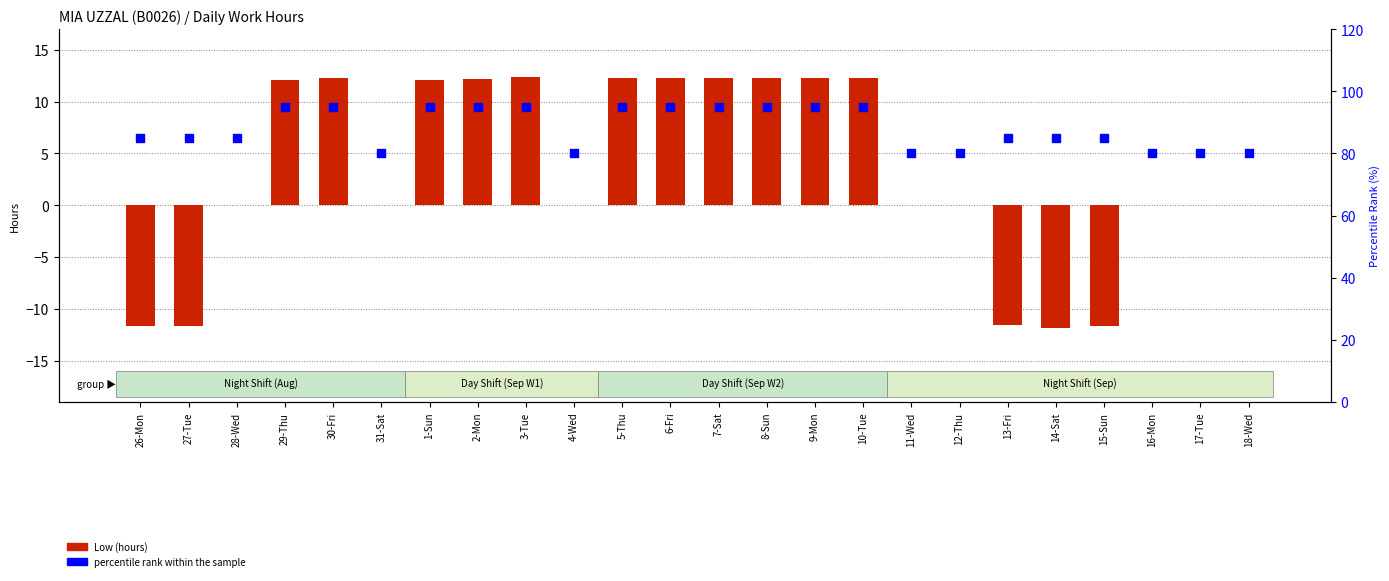

Which series contains the lowest Y value?

Low (hours)